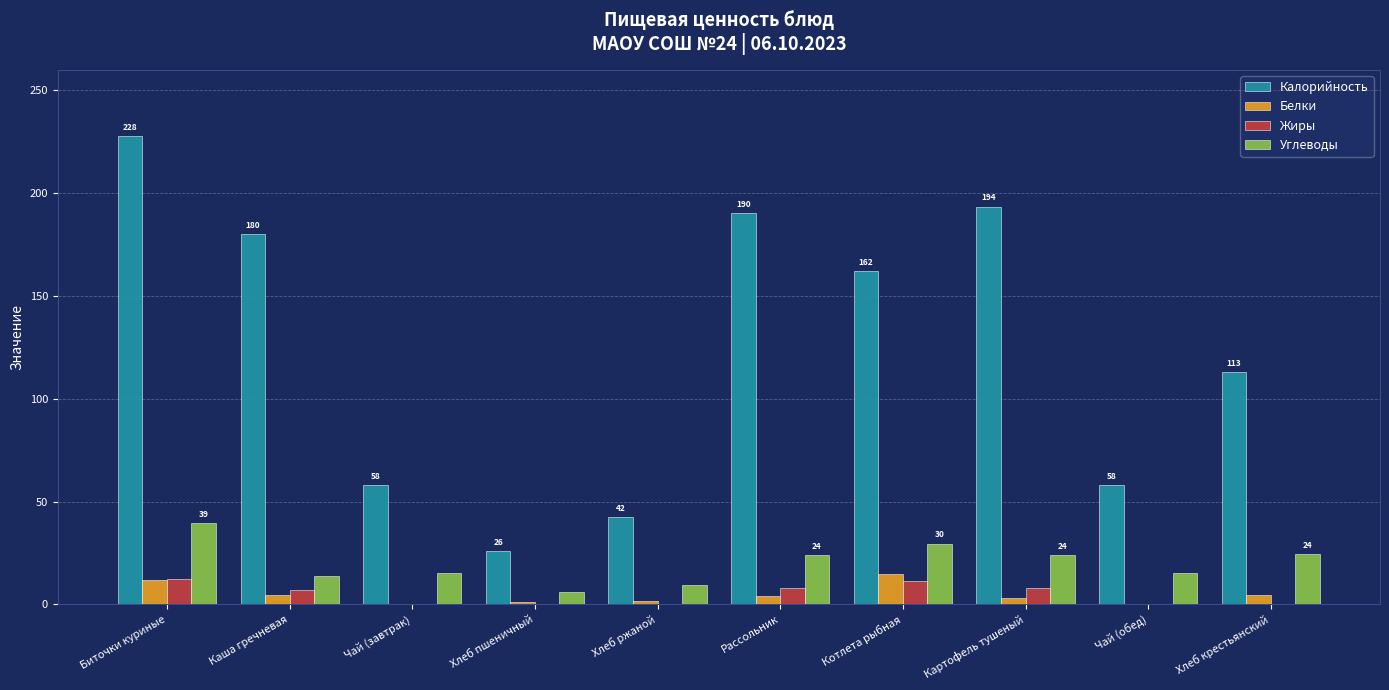

Count the number of categories in the chart.

10